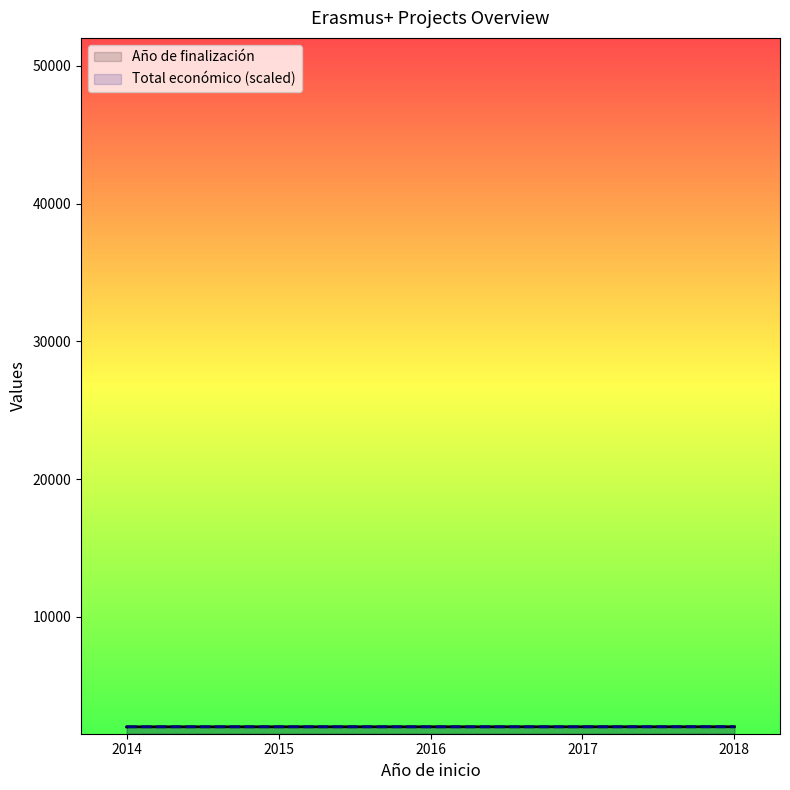

How many data points in Total económico (scaled) are less than 2018?

3